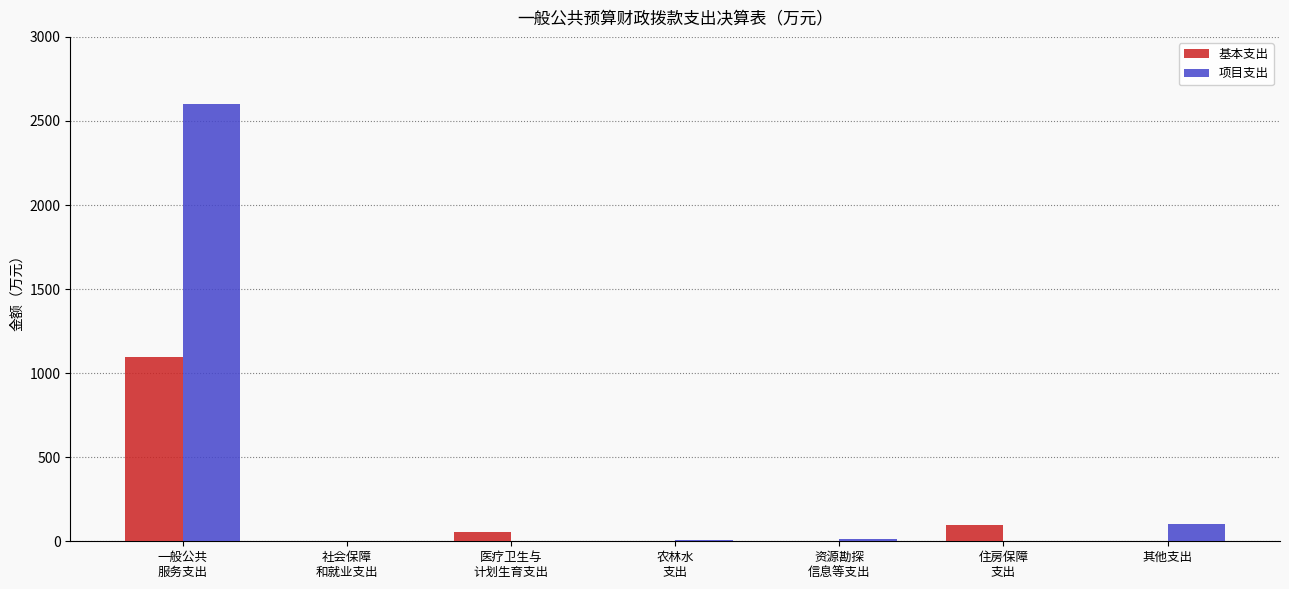

What is the maximum value shown in the chart?

2603.1